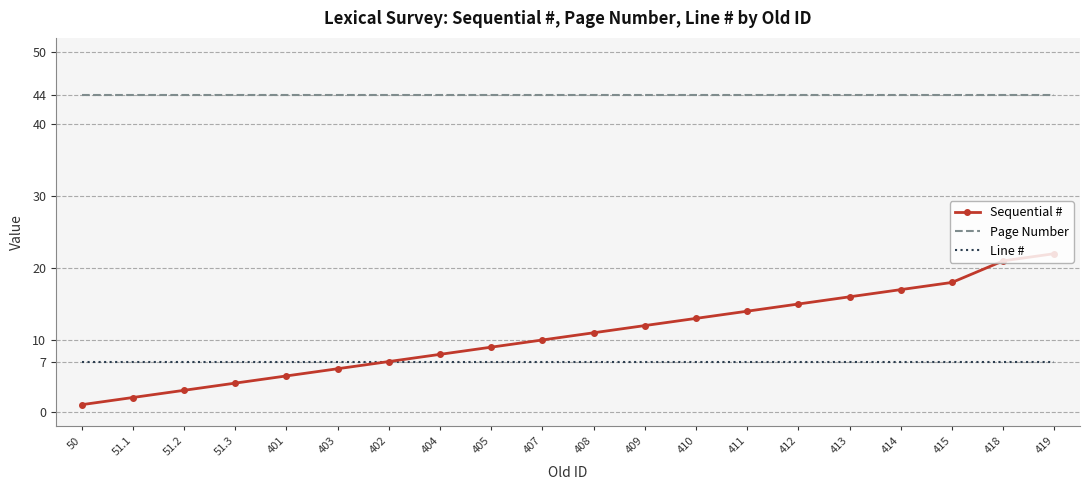

What is the sum of all Sequential # values?

214